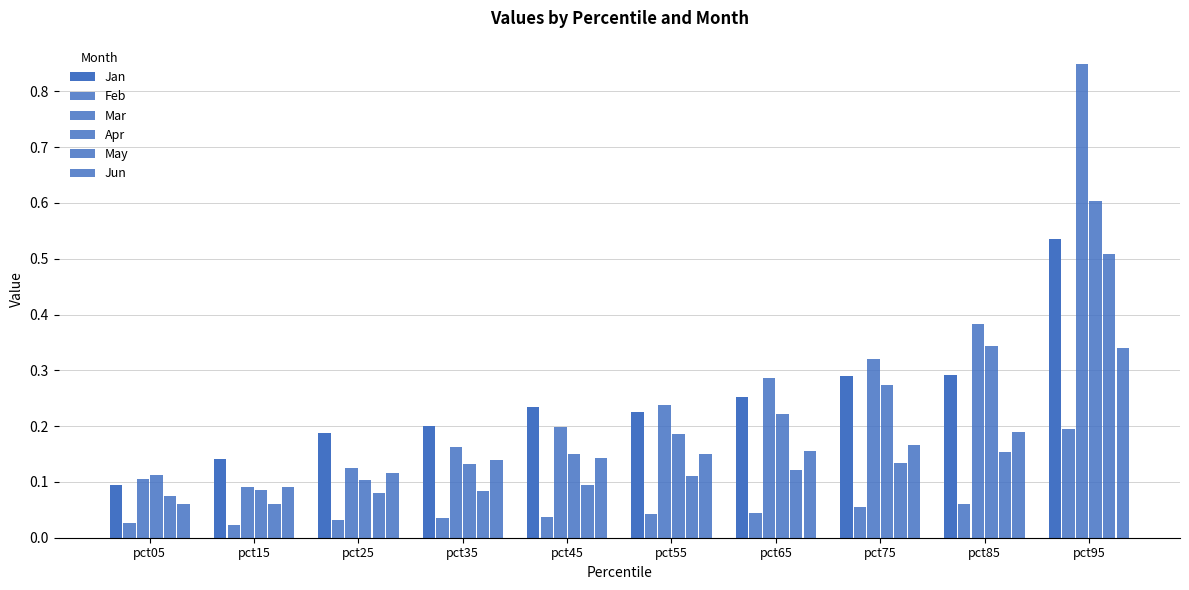

How many data points does each series have?

10